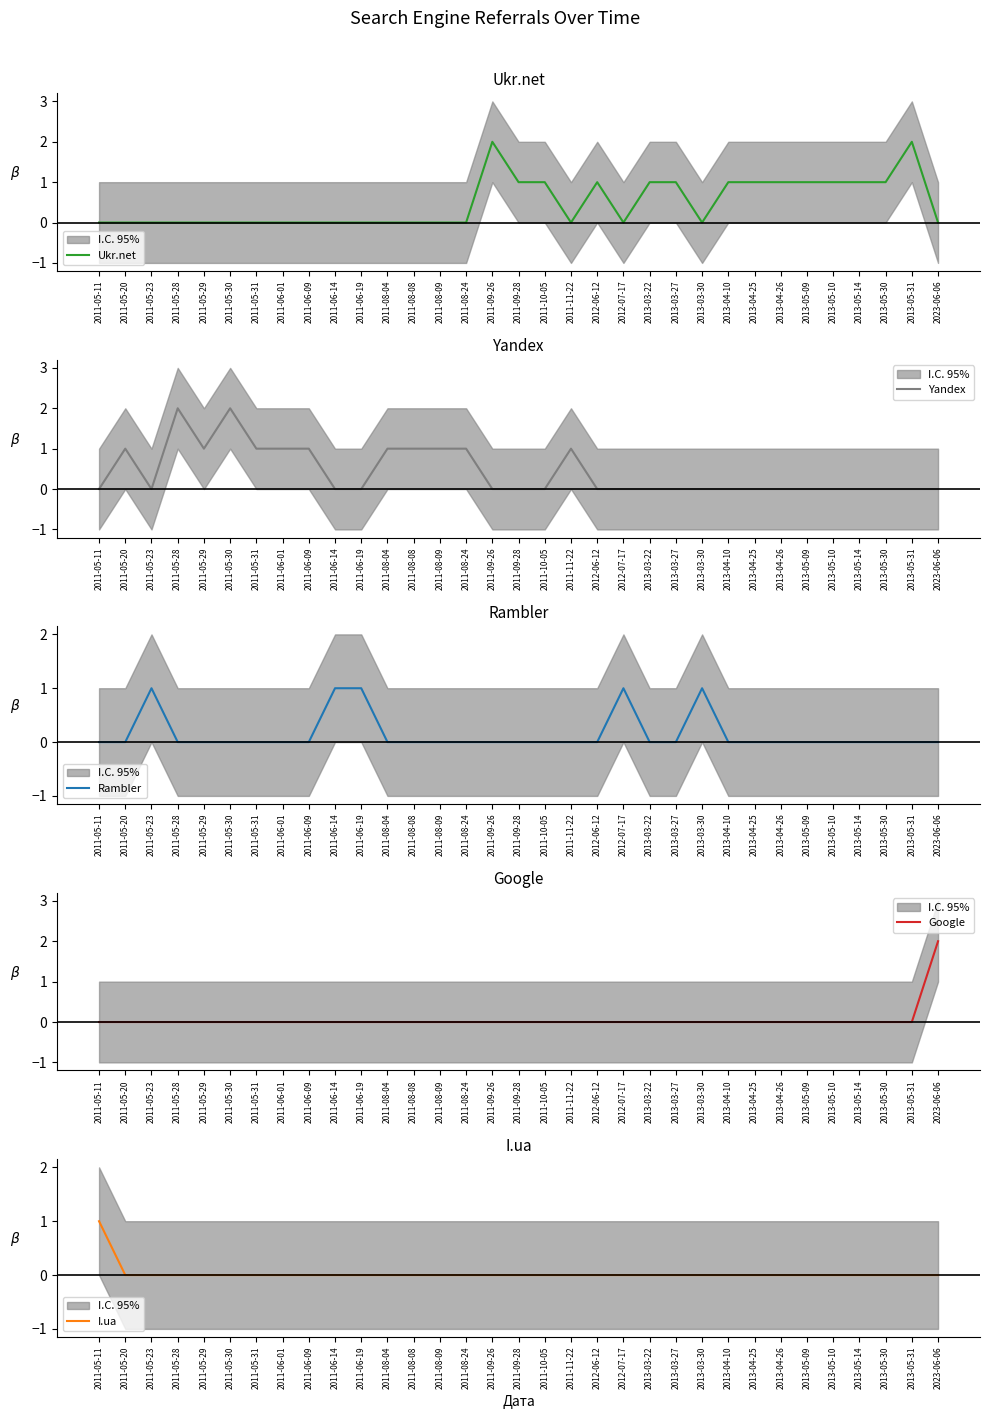

In Yandex, how many points are higher than both neighbors (excluding endpoints)?

4